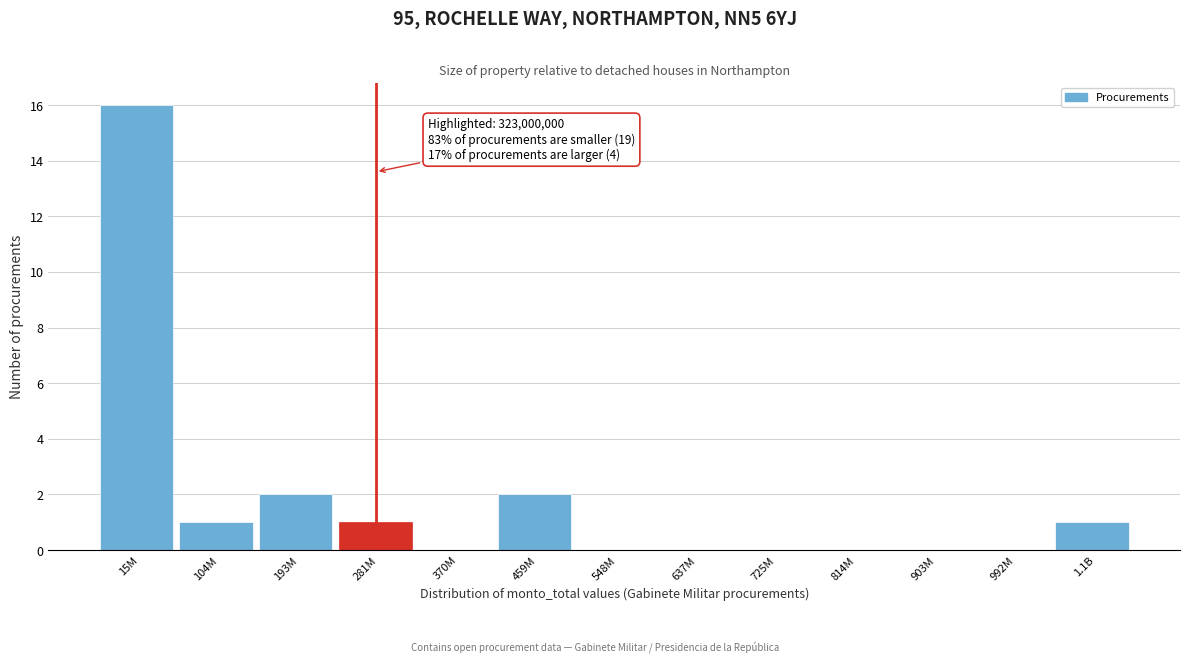

Reading left to right, what are all the values shown in this chart?

15M=16	104M=1	193M=2	281M=1	370M=0	459M=2	548M=0	637M=0	725M=0	814M=0	903M=0	992M=0	1.1B=1